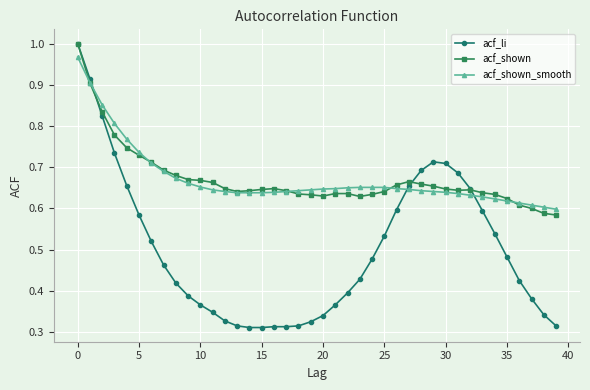

What is the sum of all acf_shown_smooth values?

26.9